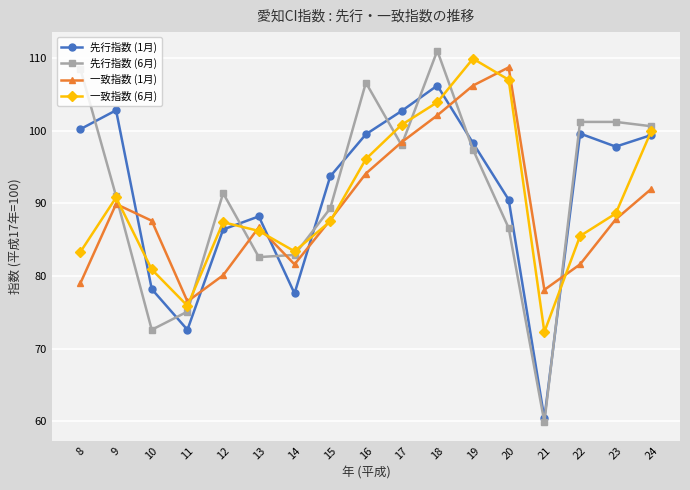

Where is 一致指数 (6月) nearest to the value 91?

9